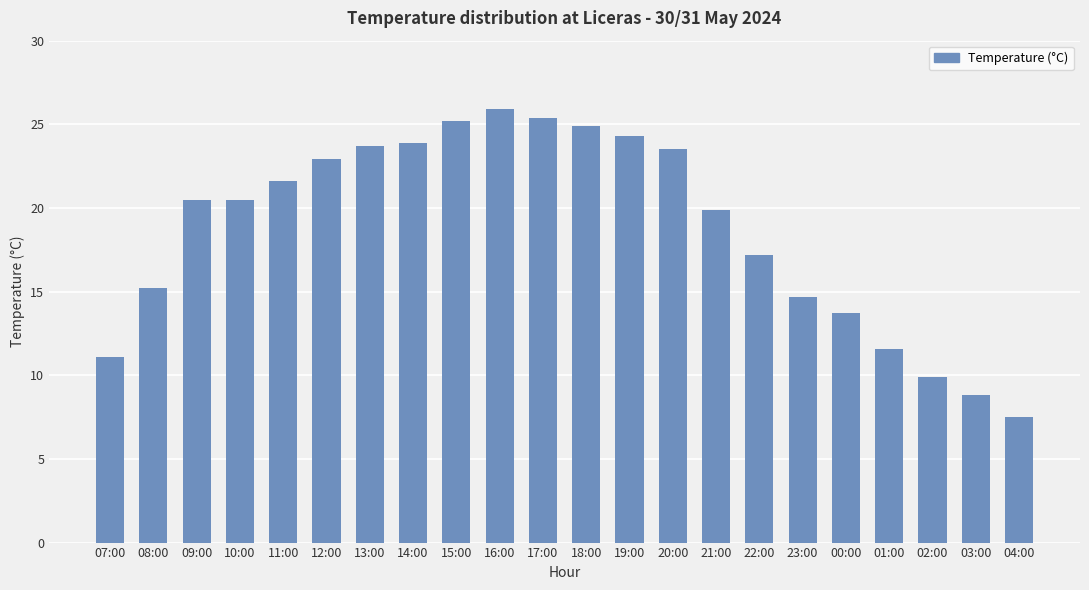

Between 04:00 and 20:00, which is larger?

20:00